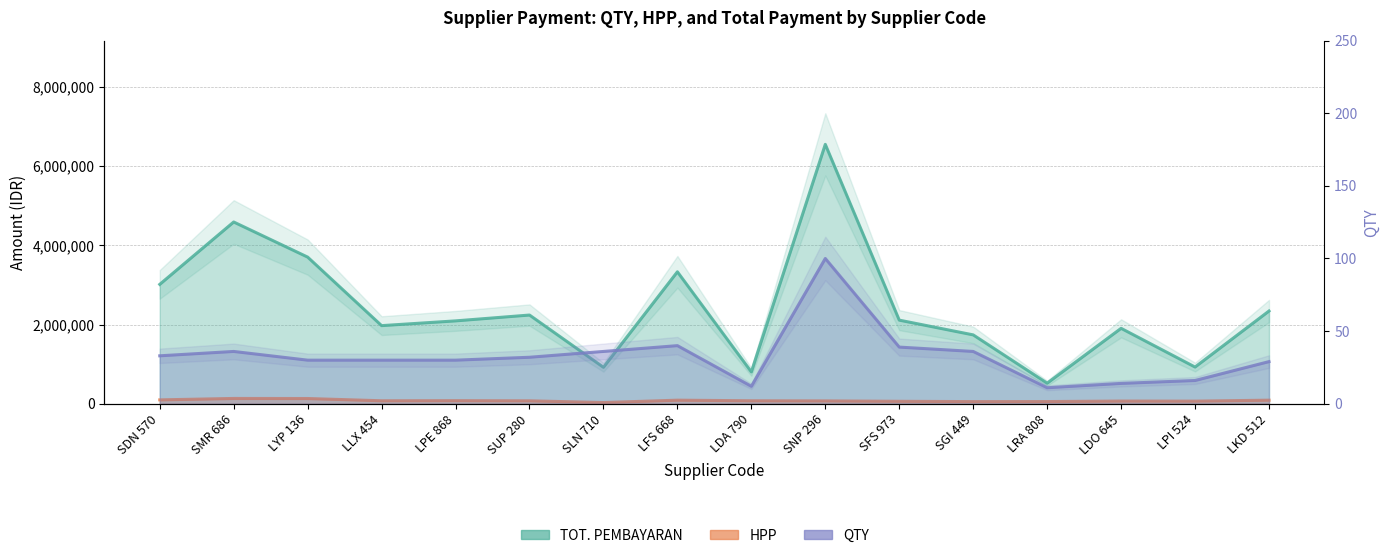

Reading right to left, what are all the values shown in this chart?

QTY: 29	16	14	11	36	39	100	12	40	36	32	30	30	30	36	33
HPP: 90000	66000	68000	55000	53950	61700	72000	75000	90000	30000	73950	78000	75000	132000	133750	97500
TOT. PEMBAYARAN: 2341750	926400	1904350	518650	1738800	2111300	6550600	803400	3331950	919800	2240000	2092500	1972500	3703500	4590000	3014550